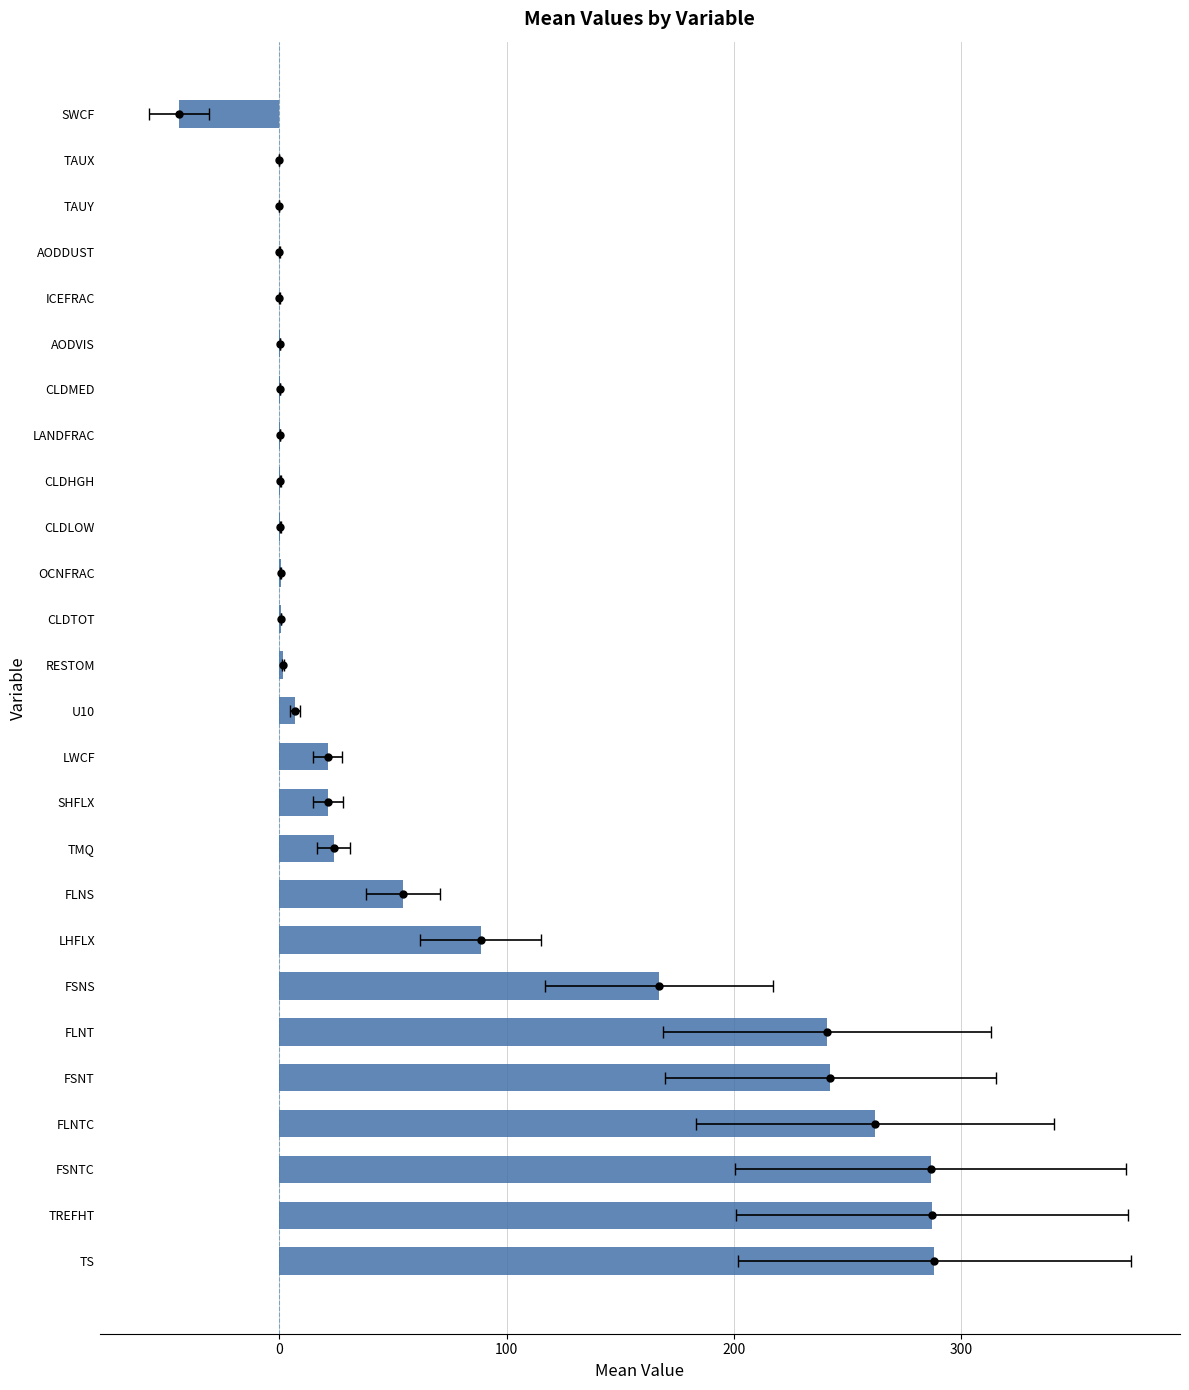

How many bars are there in total?

26